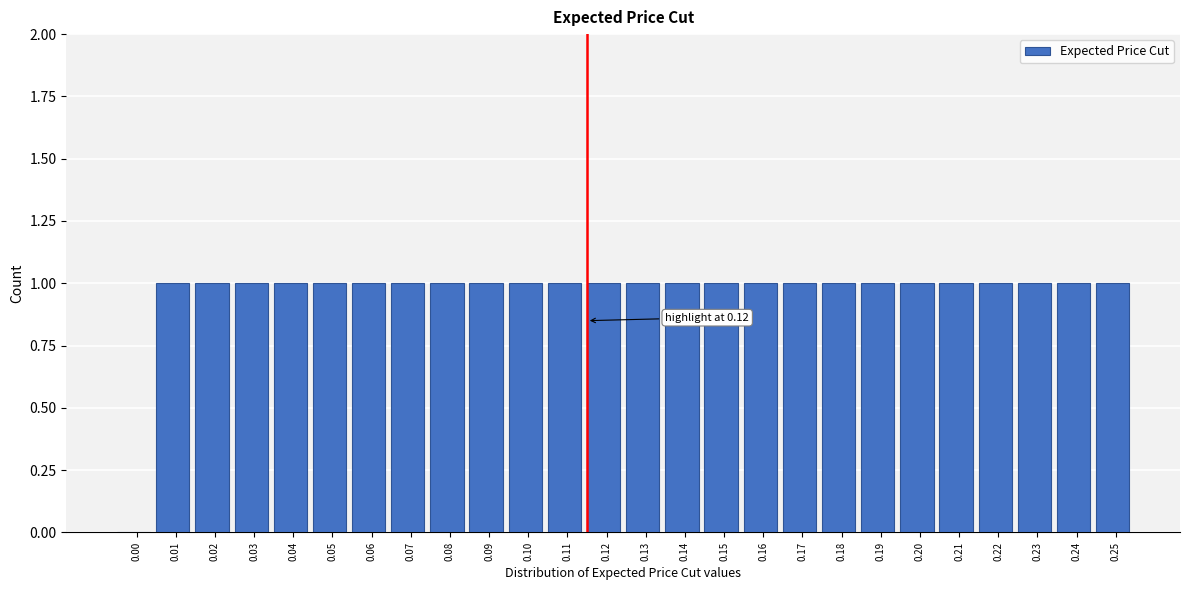

Reading left to right, extract all data points from this chart.

0.00=0	0.01=1	0.02=1	0.03=1	0.04=1	0.05=1	0.06=1	0.07=1	0.08=1	0.09=1	0.10=1	0.11=1	0.12=1	0.13=1	0.14=1	0.15=1	0.16=1	0.17=1	0.18=1	0.19=1	0.20=1	0.21=1	0.22=1	0.23=1	0.24=1	0.25=1